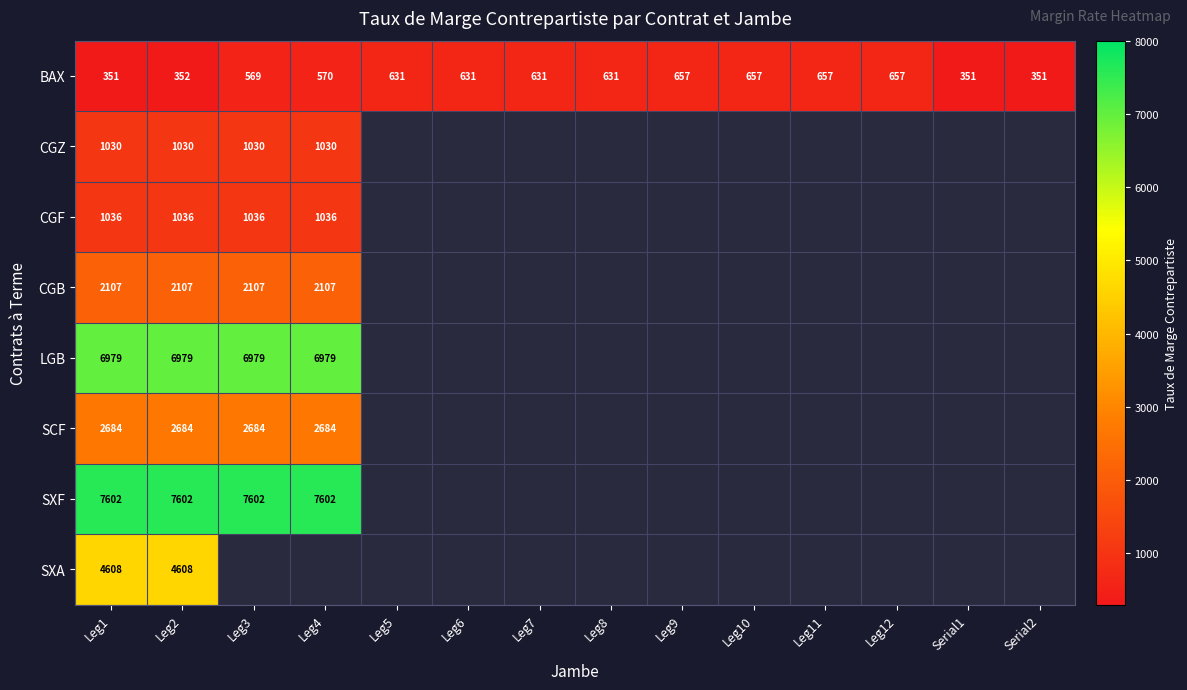

The SCF series shows 3539.6 at Leg1. True or false?

False